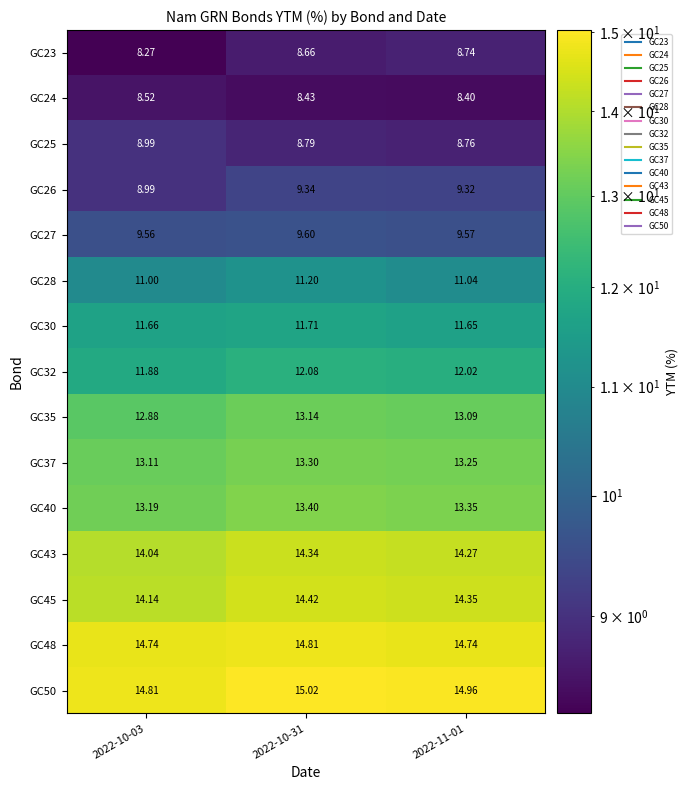

Is the value of GC32 at 2022-11-01 greater than the value of GC37 at 2022-11-01?

No